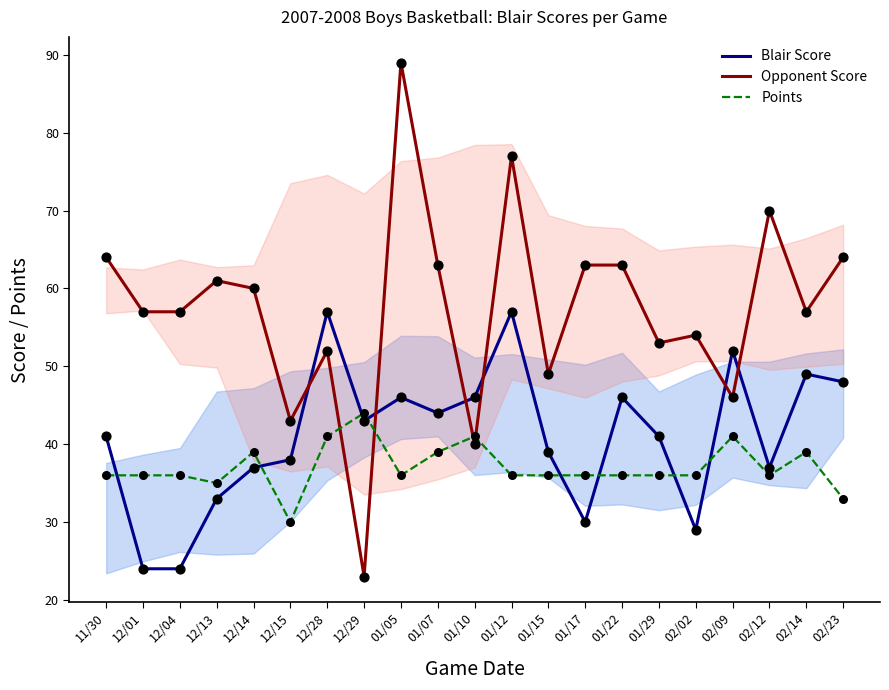

At which category is the sum across all series the highest?

01/05